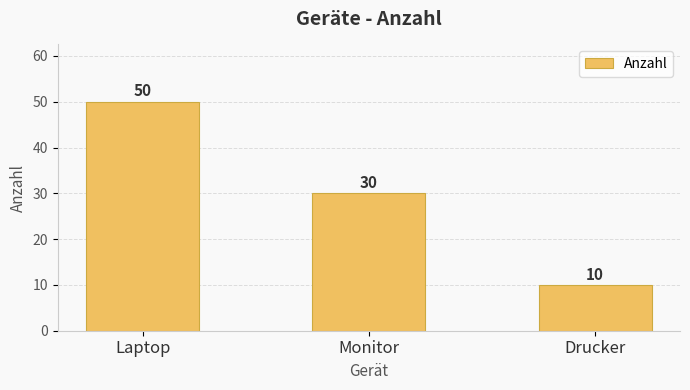

What is the average value?

30